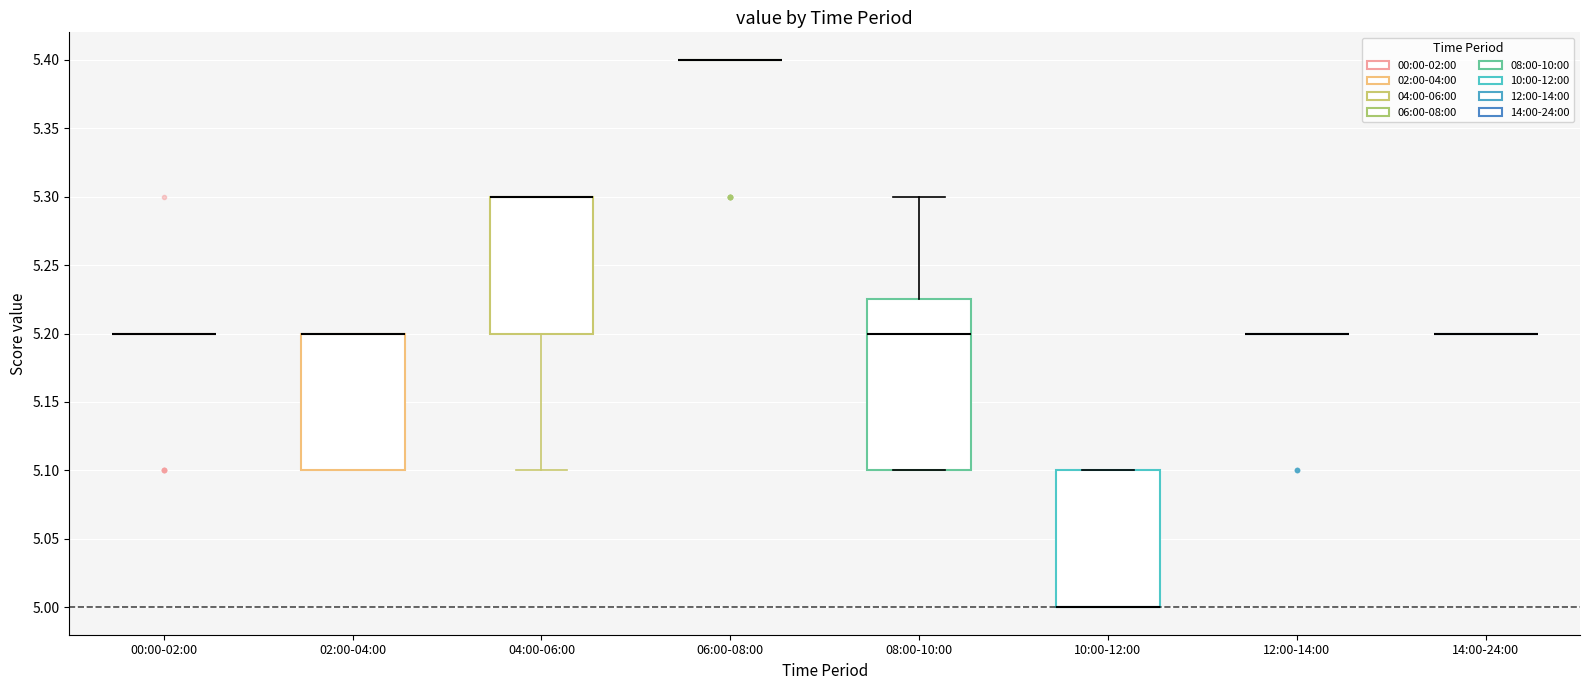

Which box is the tallest, from its lower edge to its upper edge?

08:00-10:00